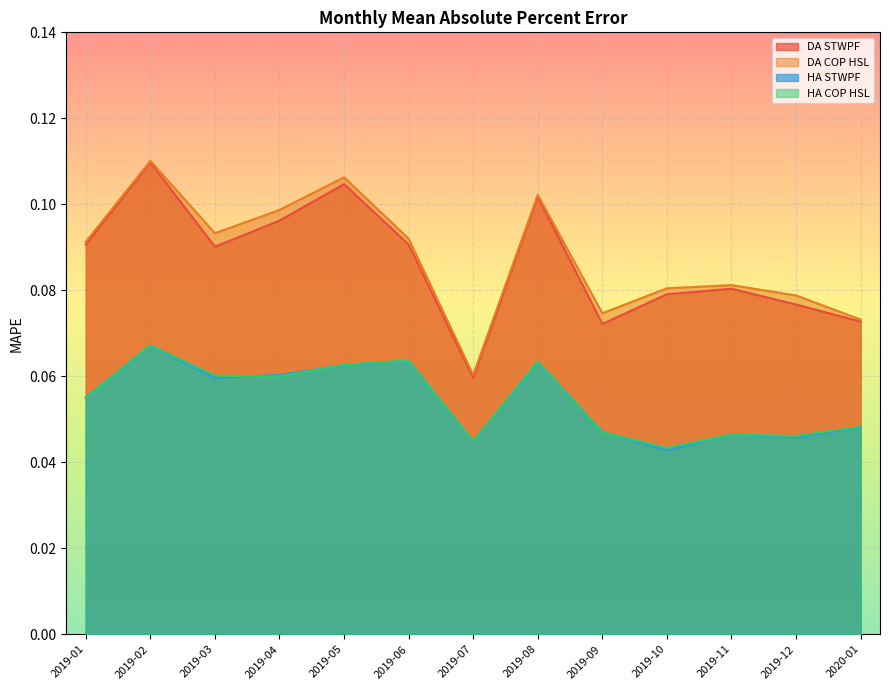

At which category is the sum across all series the highest?

2019-02